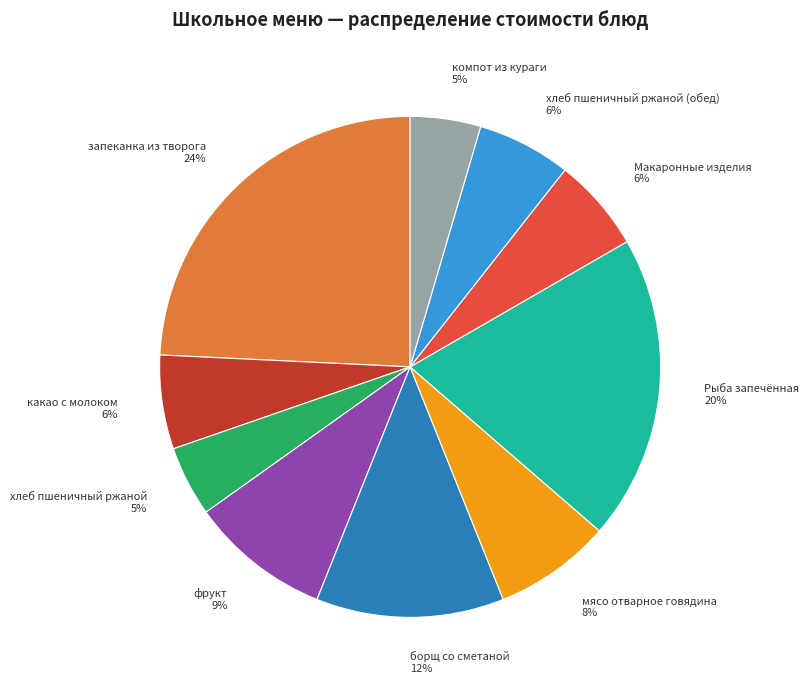

Which category has the biggest portion of the pie?

запеканка из творога 24%